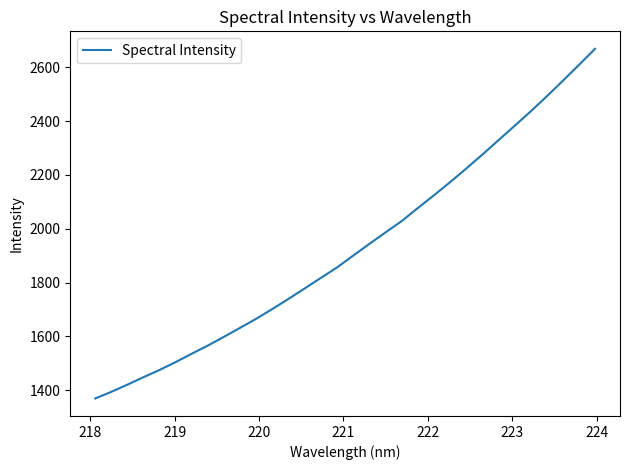

What is the greatest value displayed?

2668.5